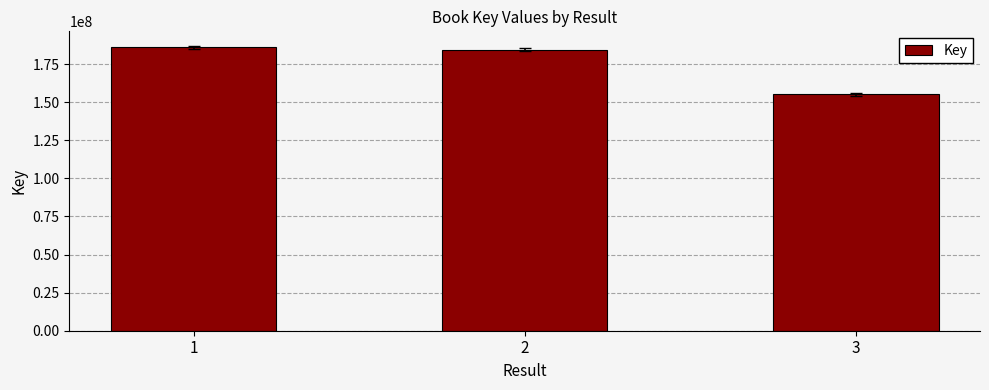

What is the average value?

175236451